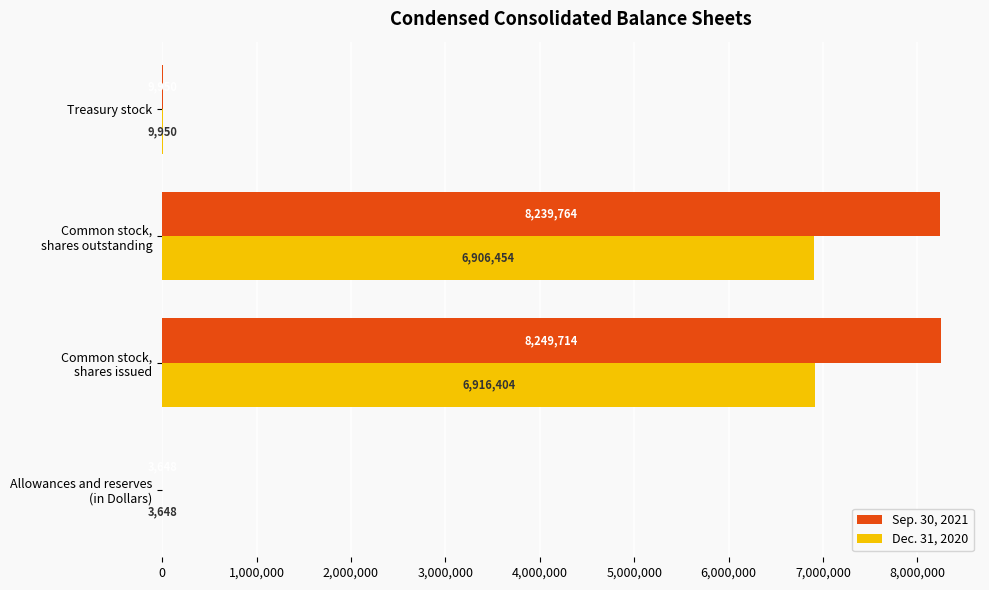

What is the maximum value shown in the chart?

8249714